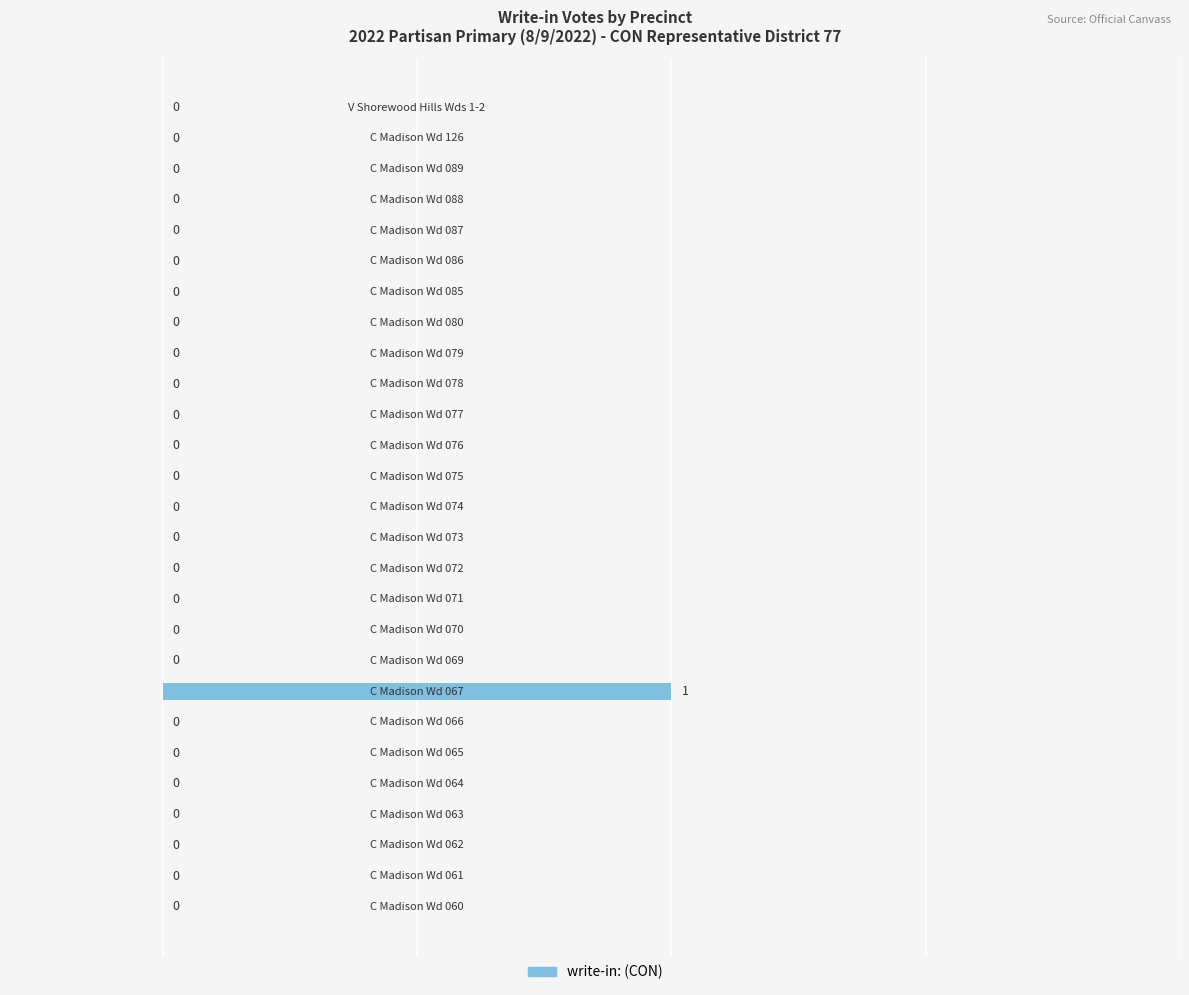

How many values are between 0 and 1?

27